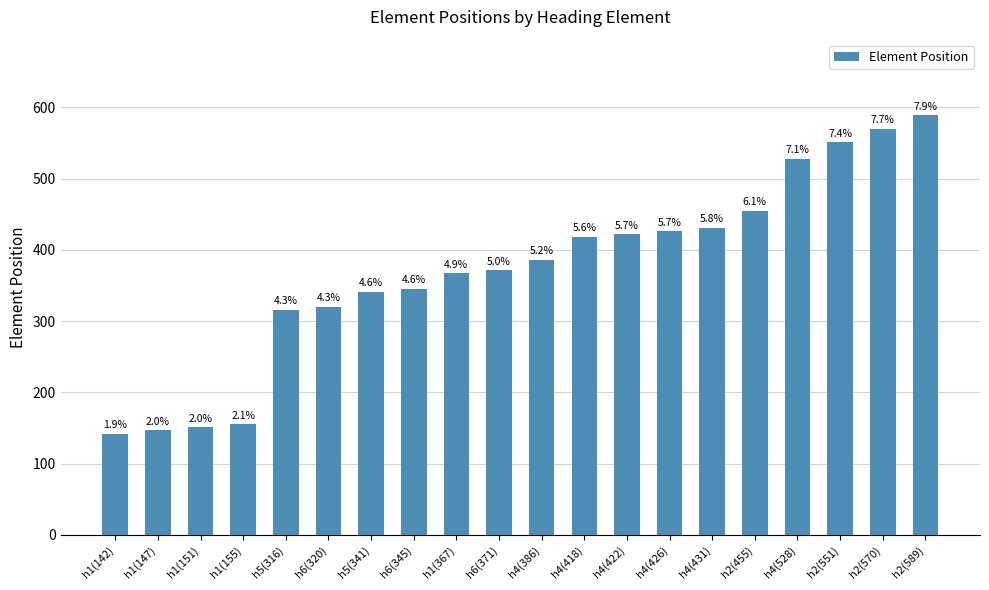

Rank the categories by value from highest to lowest.

h2(589), h2(570), h2(551), h4(528), h2(455), h4(431), h4(426), h4(422), h4(418), h4(386), h6(371), h1(367), h6(345), h5(341), h6(320), h5(316), h1(155), h1(151), h1(147), h1(142)